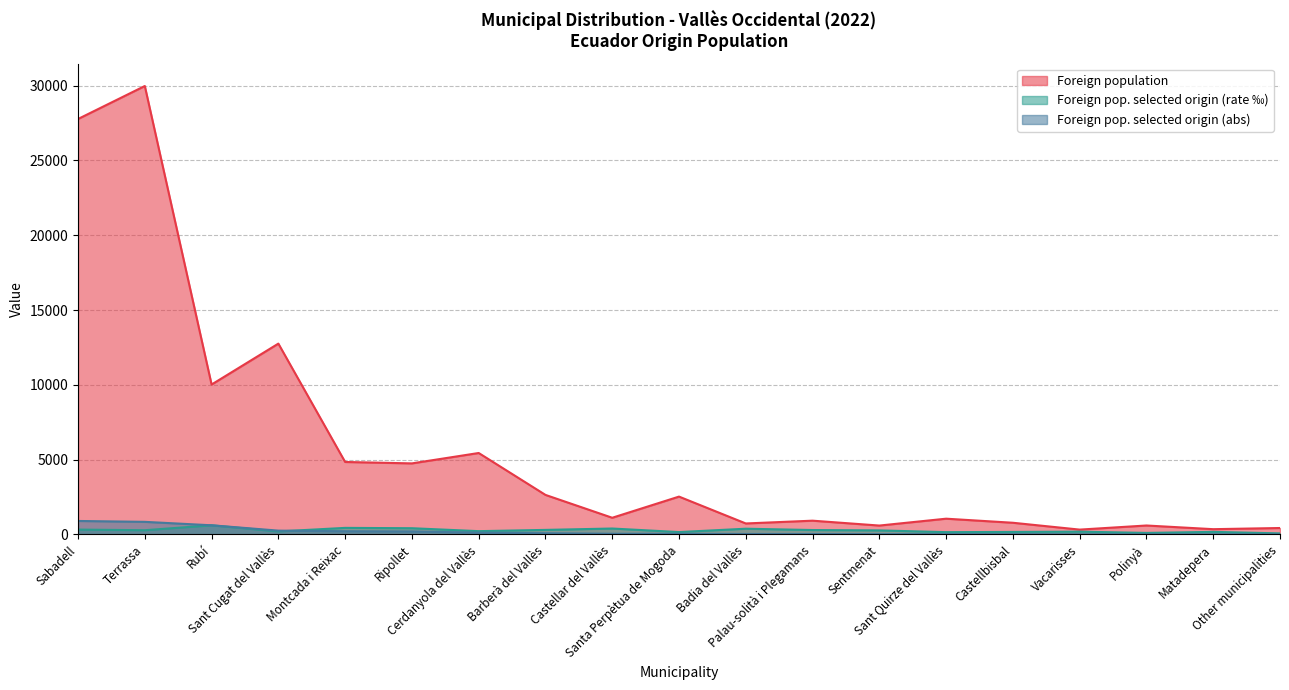

What position from the right is Castellbisbal?

5